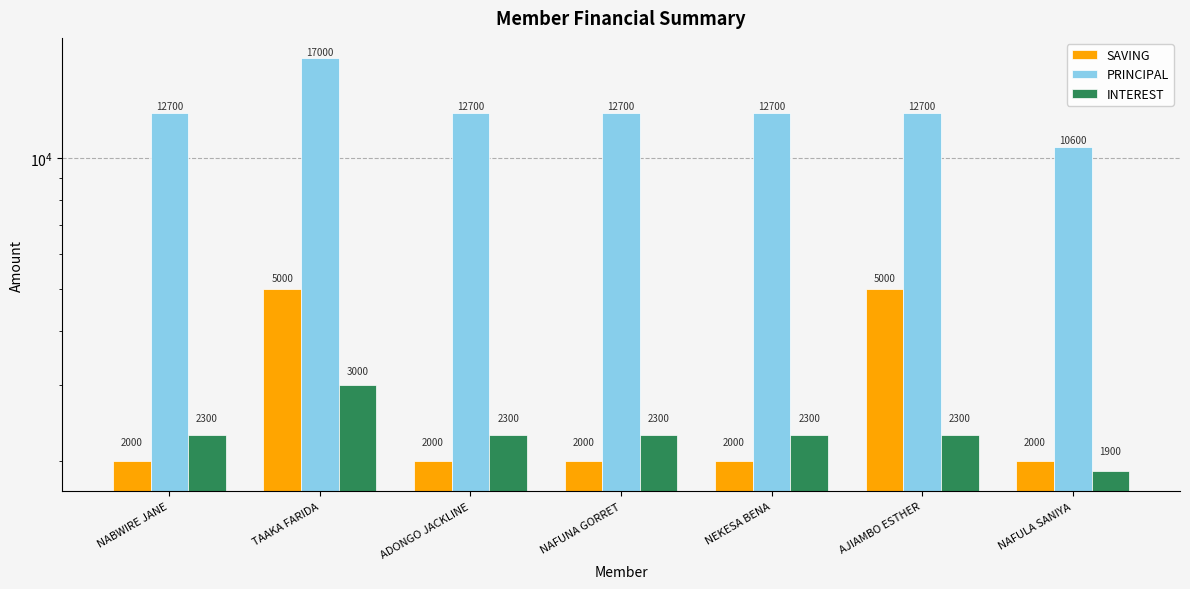

Does the chart contain stacked bars?

No